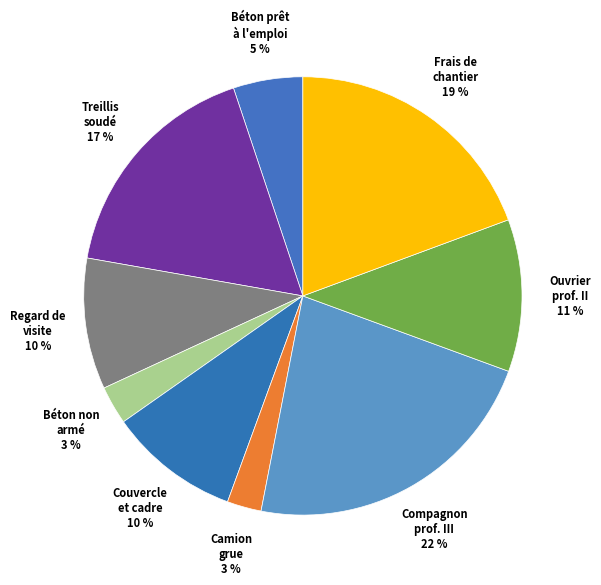

How many segments does this pie chart have?

9